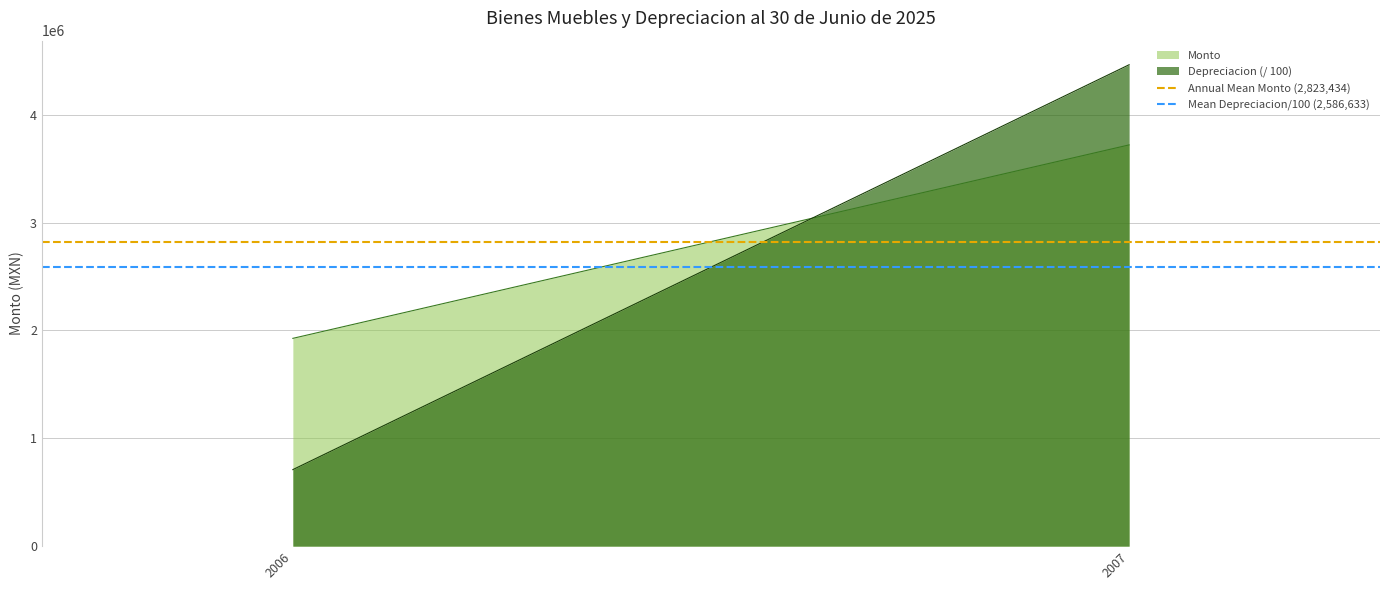

Reading left to right, extract all data points from this chart.

Monto: 1926608.2	3720260.5
Depreciacion (/ 100): 709761.8	4463504.0